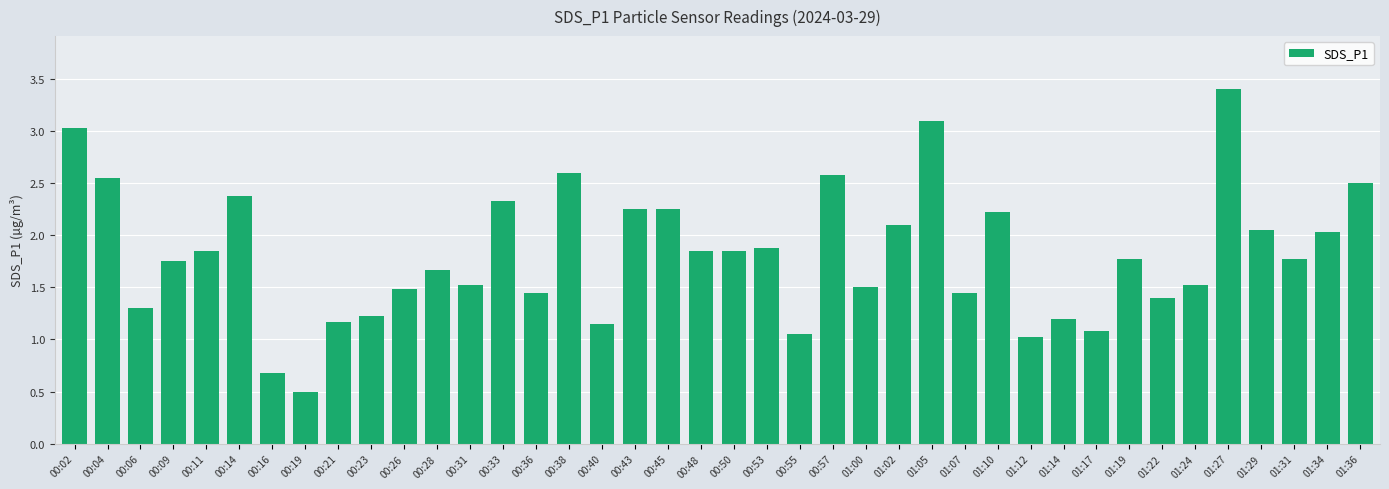

Where does the data first go above 1?

00:02